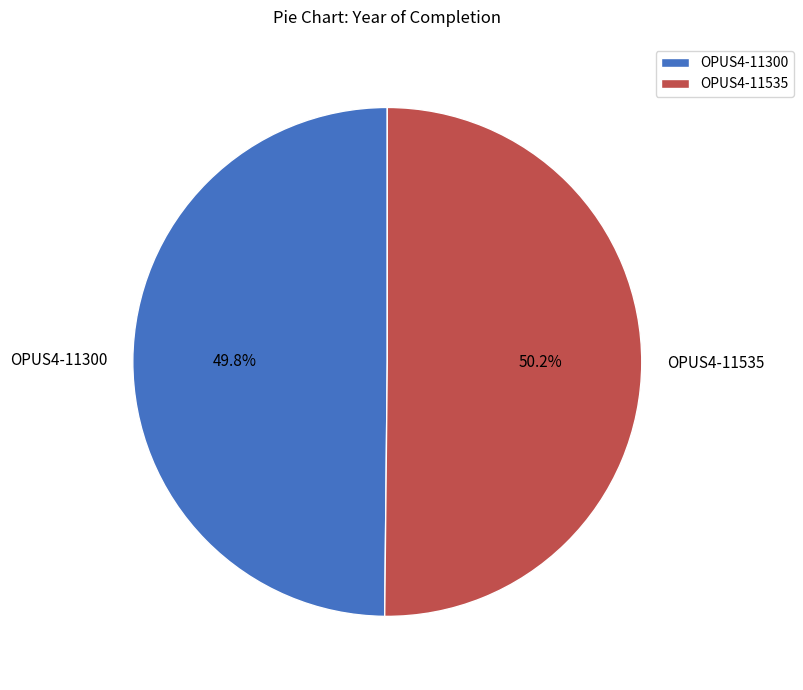

Do OPUS4-11300 and OPUS4-11535 together represent more than half of the pie?

Yes